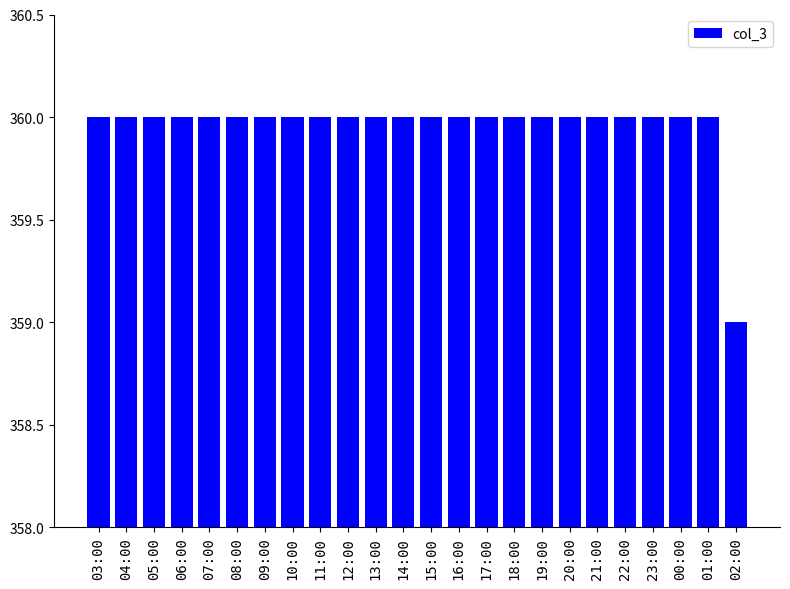

Are the bars horizontal?

No